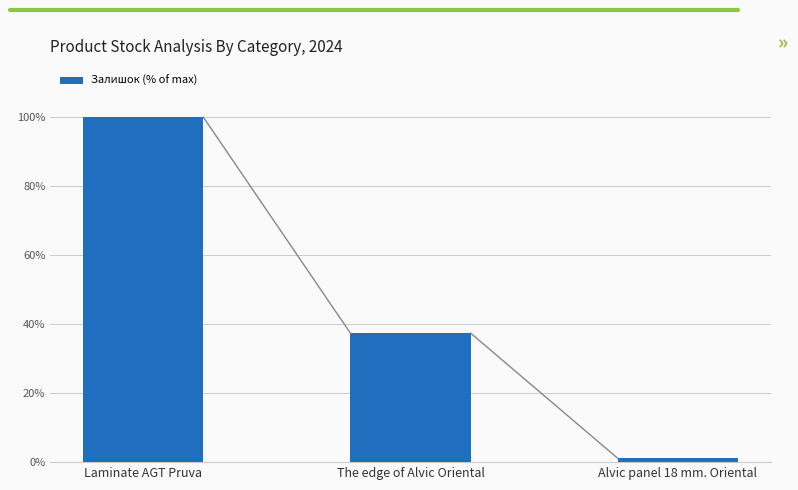

Reading left to right, extract all data points from this chart.

100.0	37.4	1.2